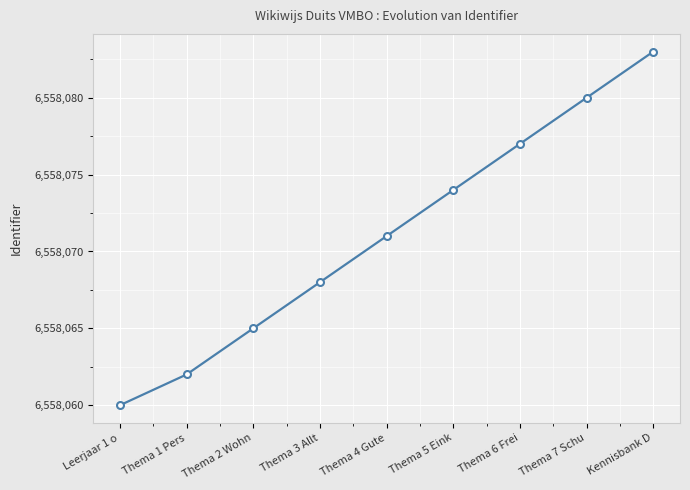

Reading right to left, transcribe all the data shown in this chart.

6558083	6558080	6558077	6558074	6558071	6558068	6558065	6558062	6558060